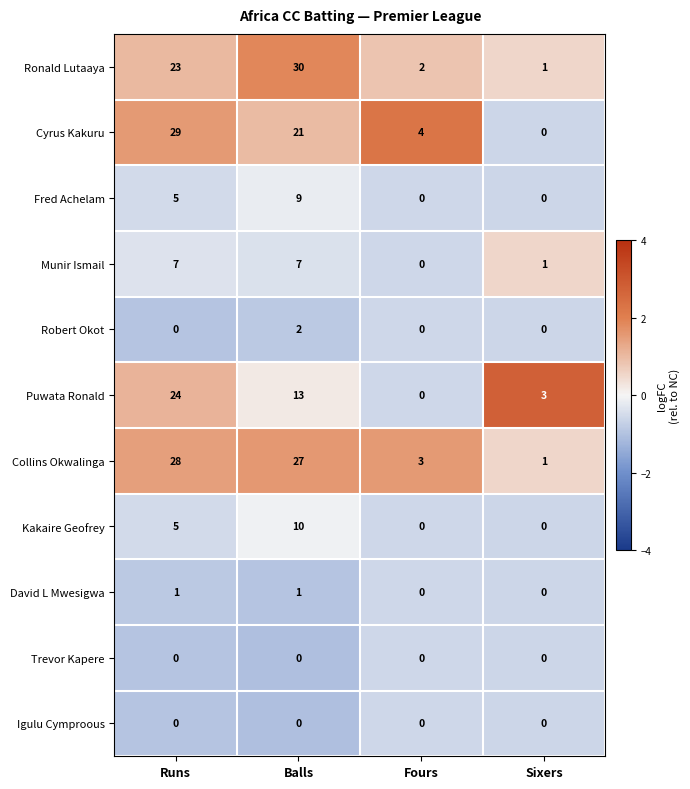

What is the difference between the highest and lowest values at Fours?

4